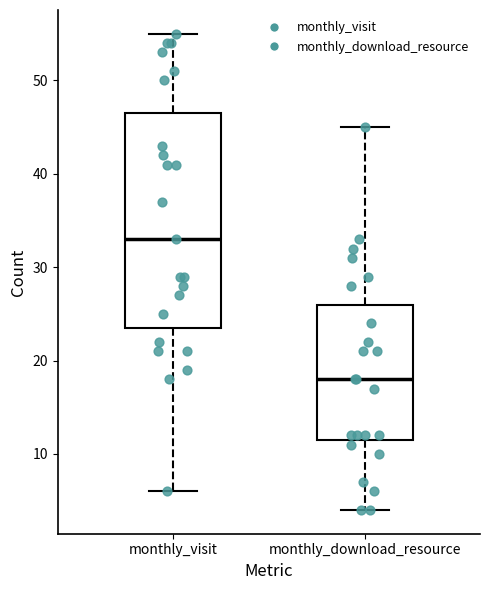

Which box has the highest median line?

monthly_visit